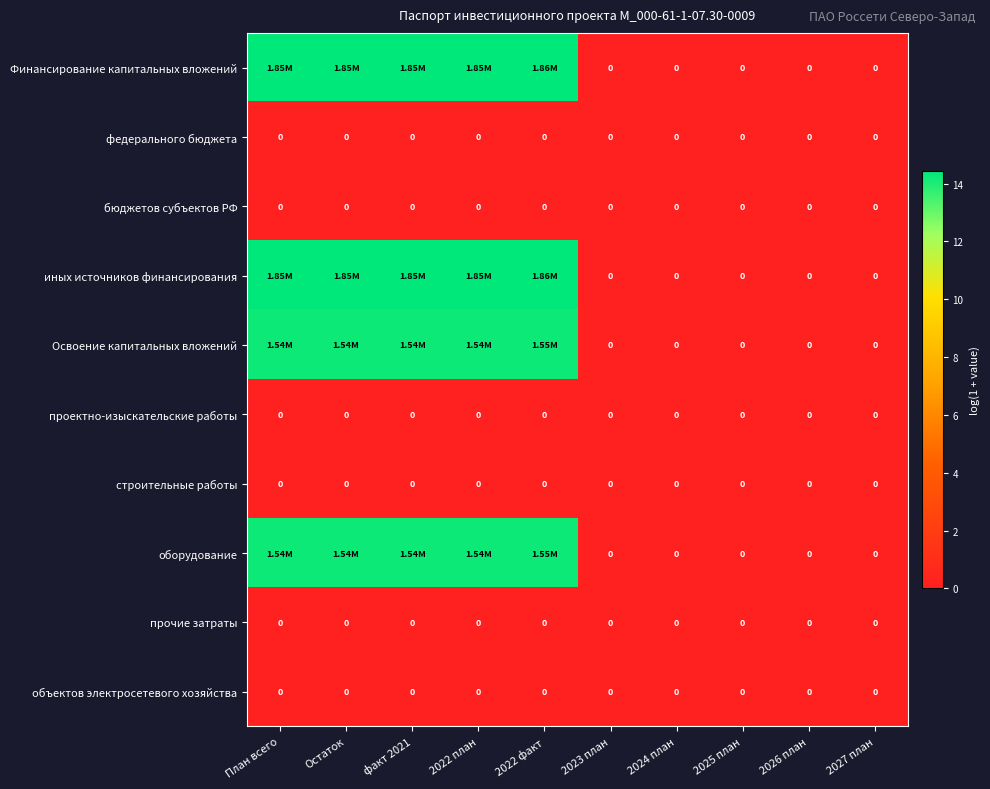

Rank the series at факт 2021 from lowest to highest value.

федерального бюджета, бюджетов субъектов РФ, проектно-изыскательские работы, строительные работы, прочие затраты, объектов электросетевого хозяйства, Освоение капитальных вложений, оборудование, Финансирование капитальных вложений, иных источников финансирования